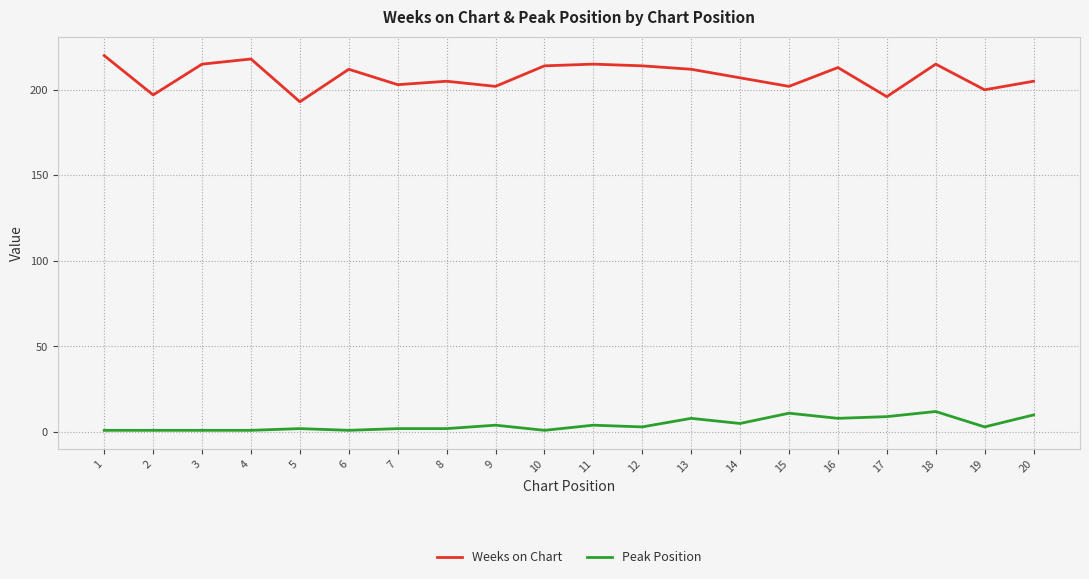

The Weeks on Chart series shows 127 at 16. True or false?

False